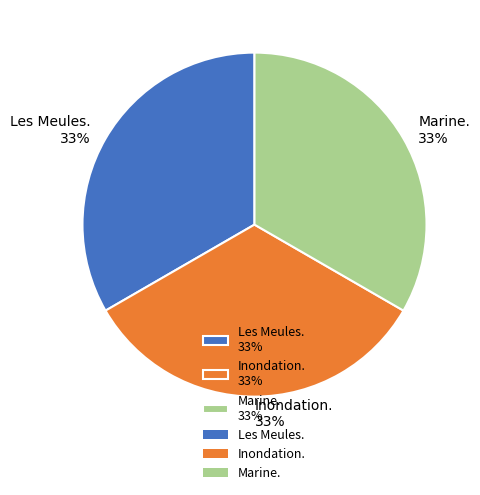

What percentage is the Les Meules. 33% slice, to the nearest percent?

33%